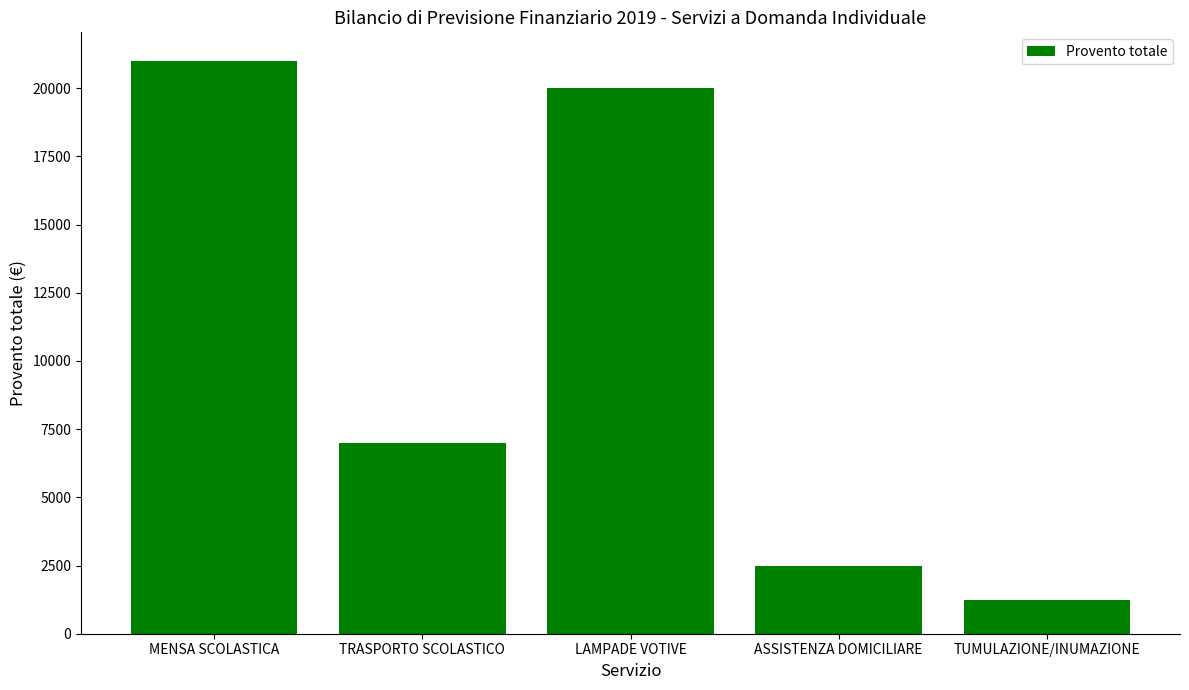

The chart shows a value of 6319 at MENSA SCOLASTICA. True or false?

False